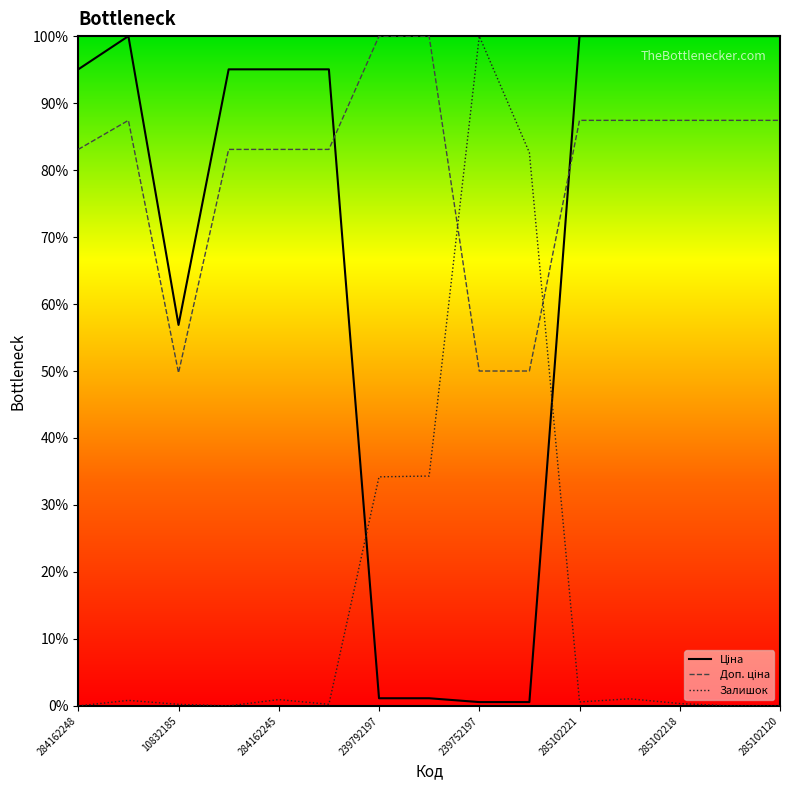

What is the maximum value shown in the chart?

100.0